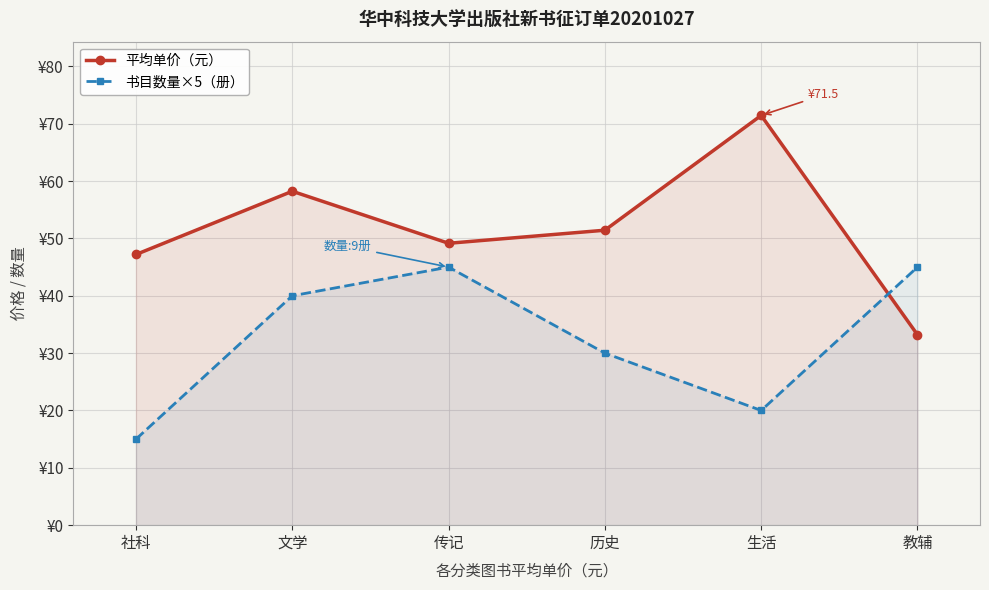

What position from the left is 历史?

4